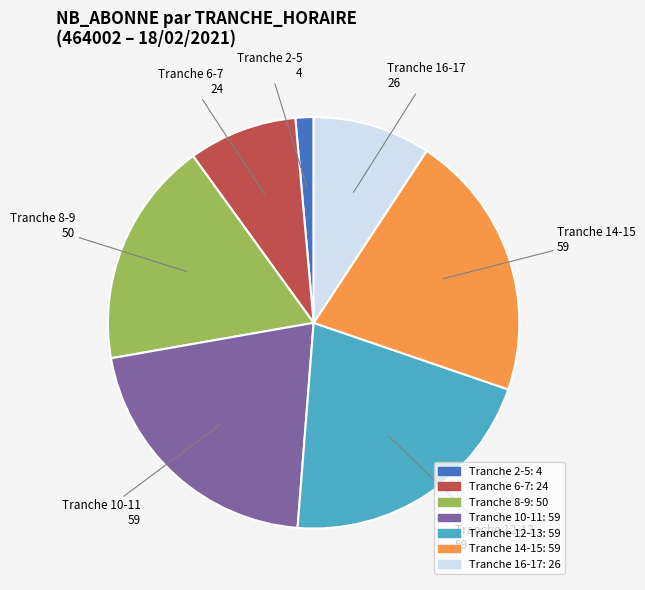

Is there any slice that represents more than half of the pie?

No